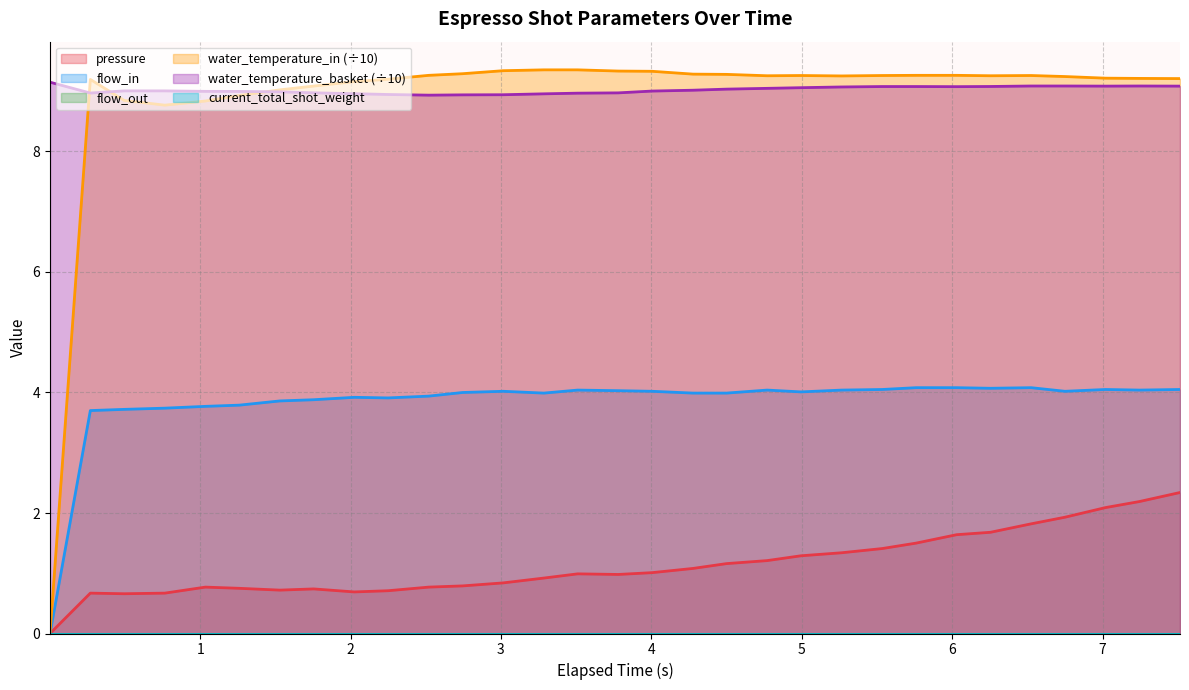

At how many categories does at least one series exceed 2?

31